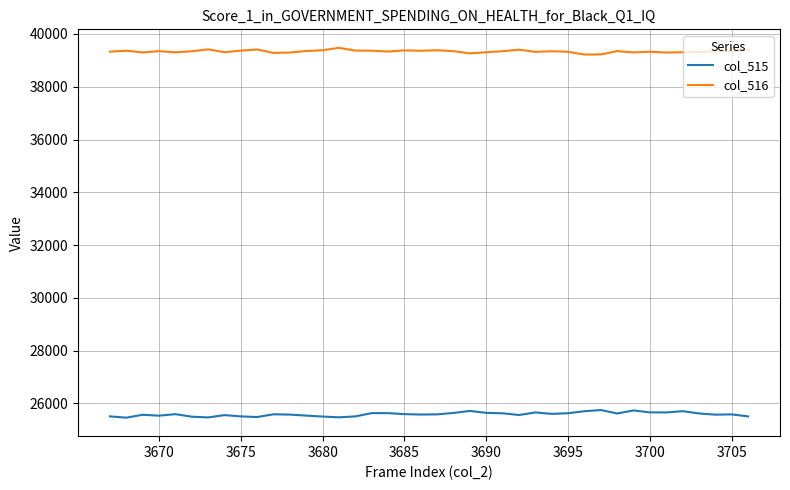

True or false: col_515 and col_516 intersect in this chart.

False